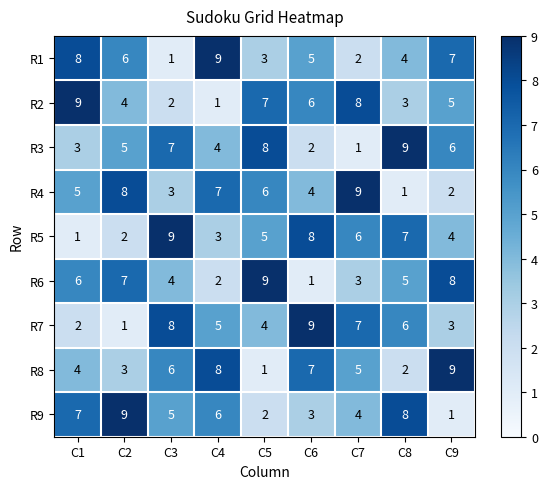

What is the difference between the second highest and second lowest values in the R7 series?

6